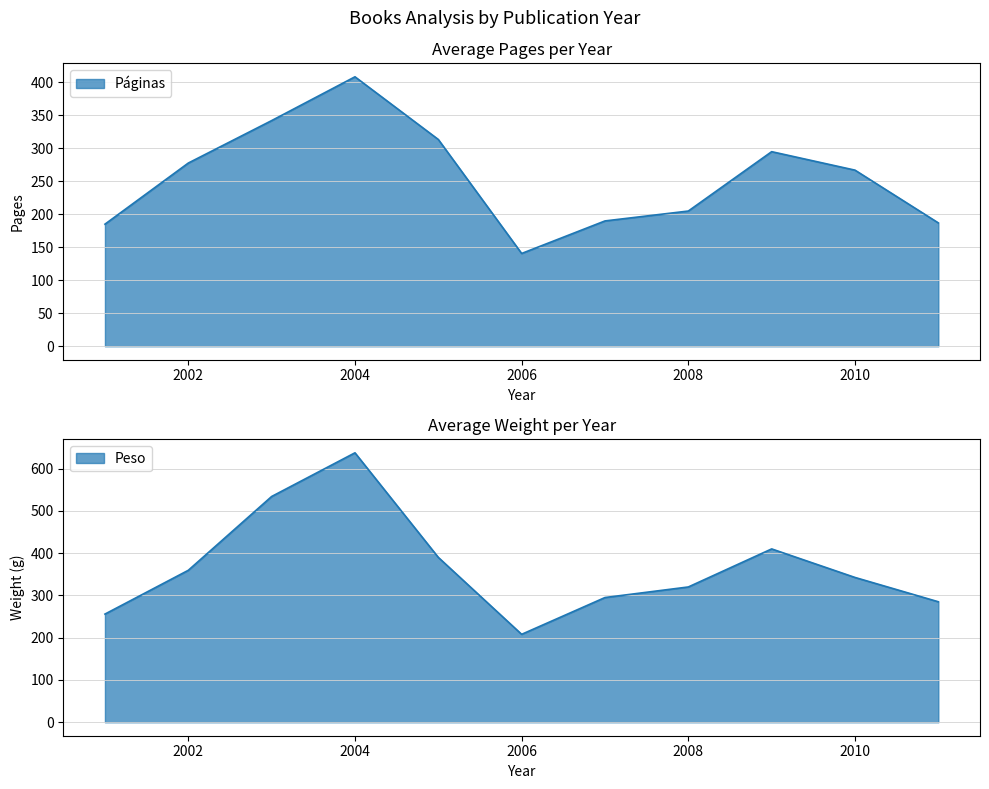

How many data points does each series have?

11